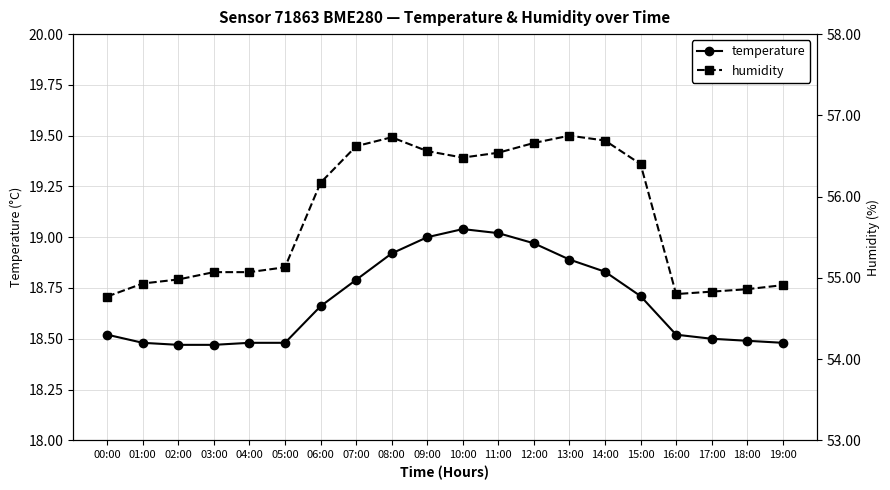

Which series has the largest total across all categories?

humidity